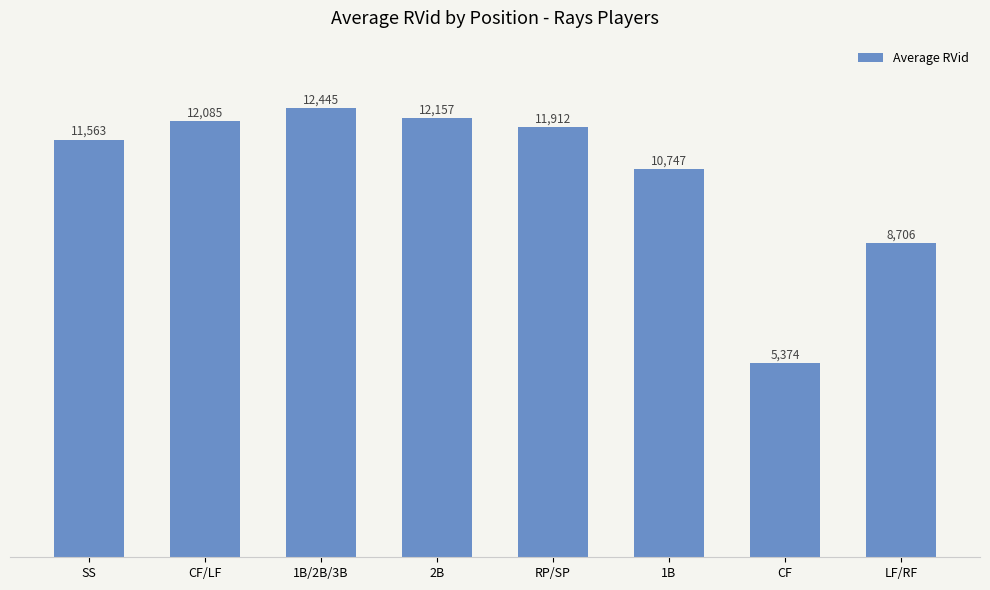

What is the average value?

10624